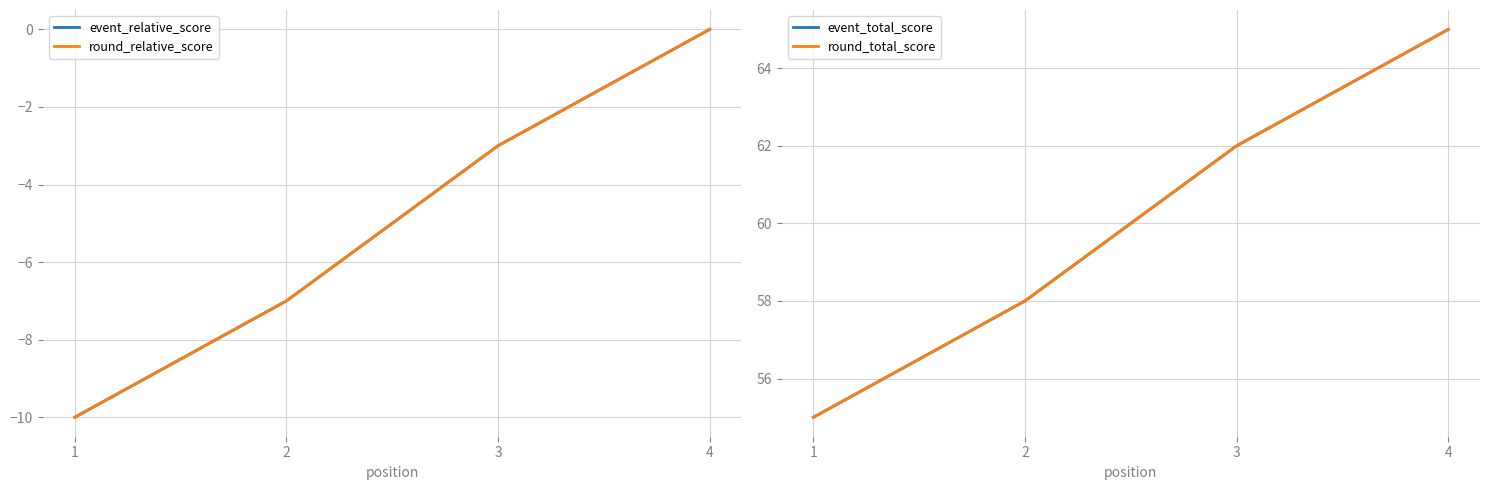

Which has a higher value, 4 or 3?

4